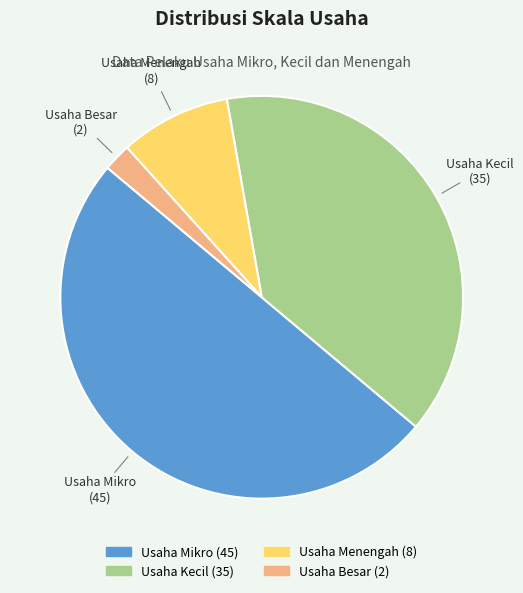

True or false: Usaha Menengah accounts for 19% of the total.

False